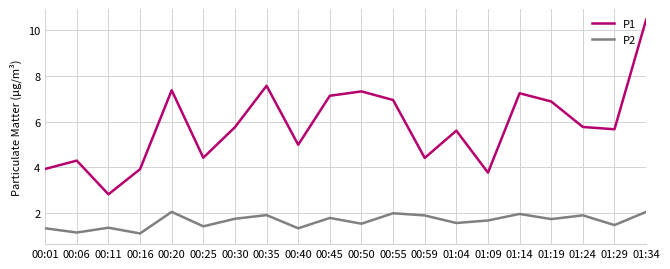

What position from the right is 00:01?

20